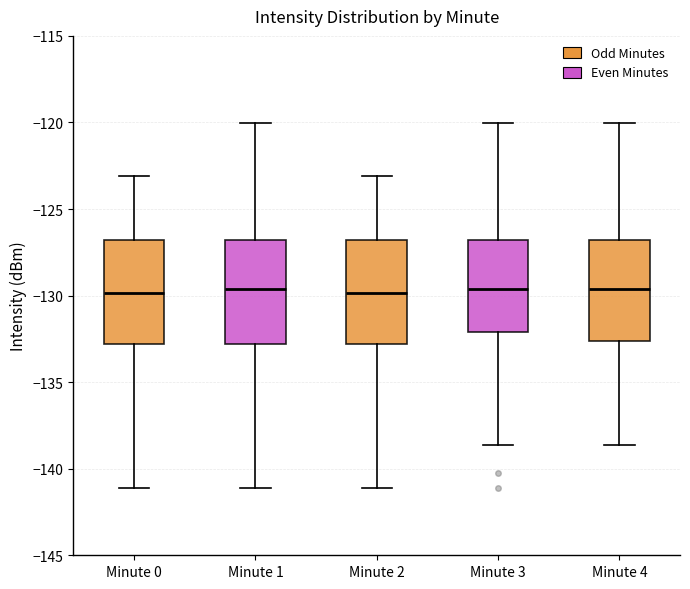

Reading left to right, read every box against the y-axis: the position of its median line, the range the box covers, and the ends of its whiskers. The values are not printed on the chart, so give them approximately, as read against the axis.

Minute 0: median -130.0, box -133.0 to -127.0, whiskers -141.0 to -123.0
Minute 1: median -129.5, box -133.0 to -127.0, whiskers -141.0 to -120.0
Minute 2: median -130.0, box -133.0 to -127.0, whiskers -141.0 to -123.0
Minute 3: median -129.5, box -132.0 to -127.0, whiskers -138.5 to -120.0
Minute 4: median -129.5, box -132.5 to -127.0, whiskers -138.5 to -120.0